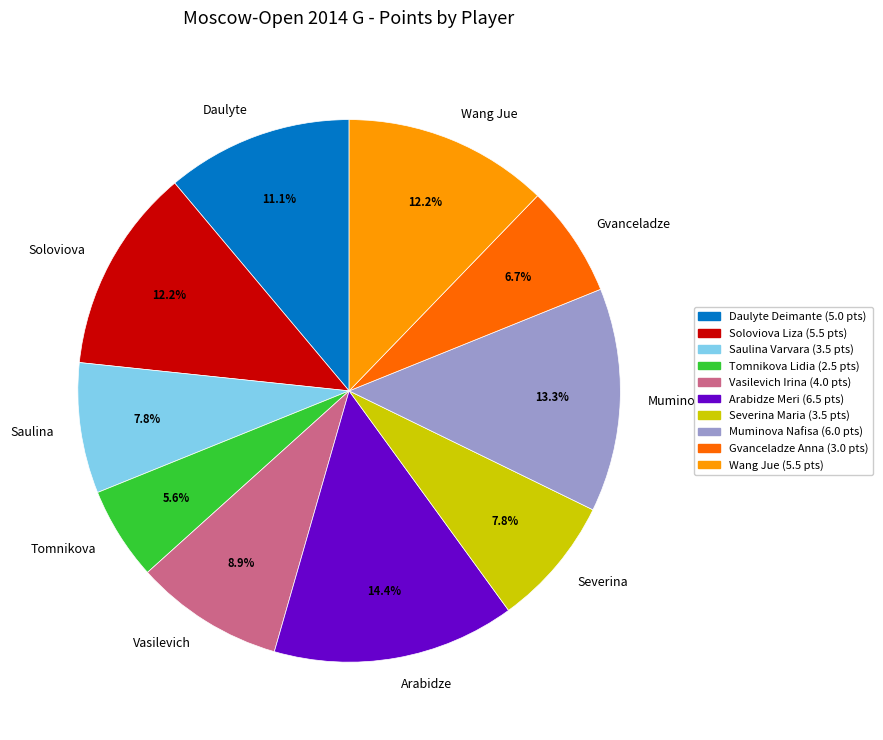

What is the ratio of the value at Daulyte to the value at Saulina?

1.4